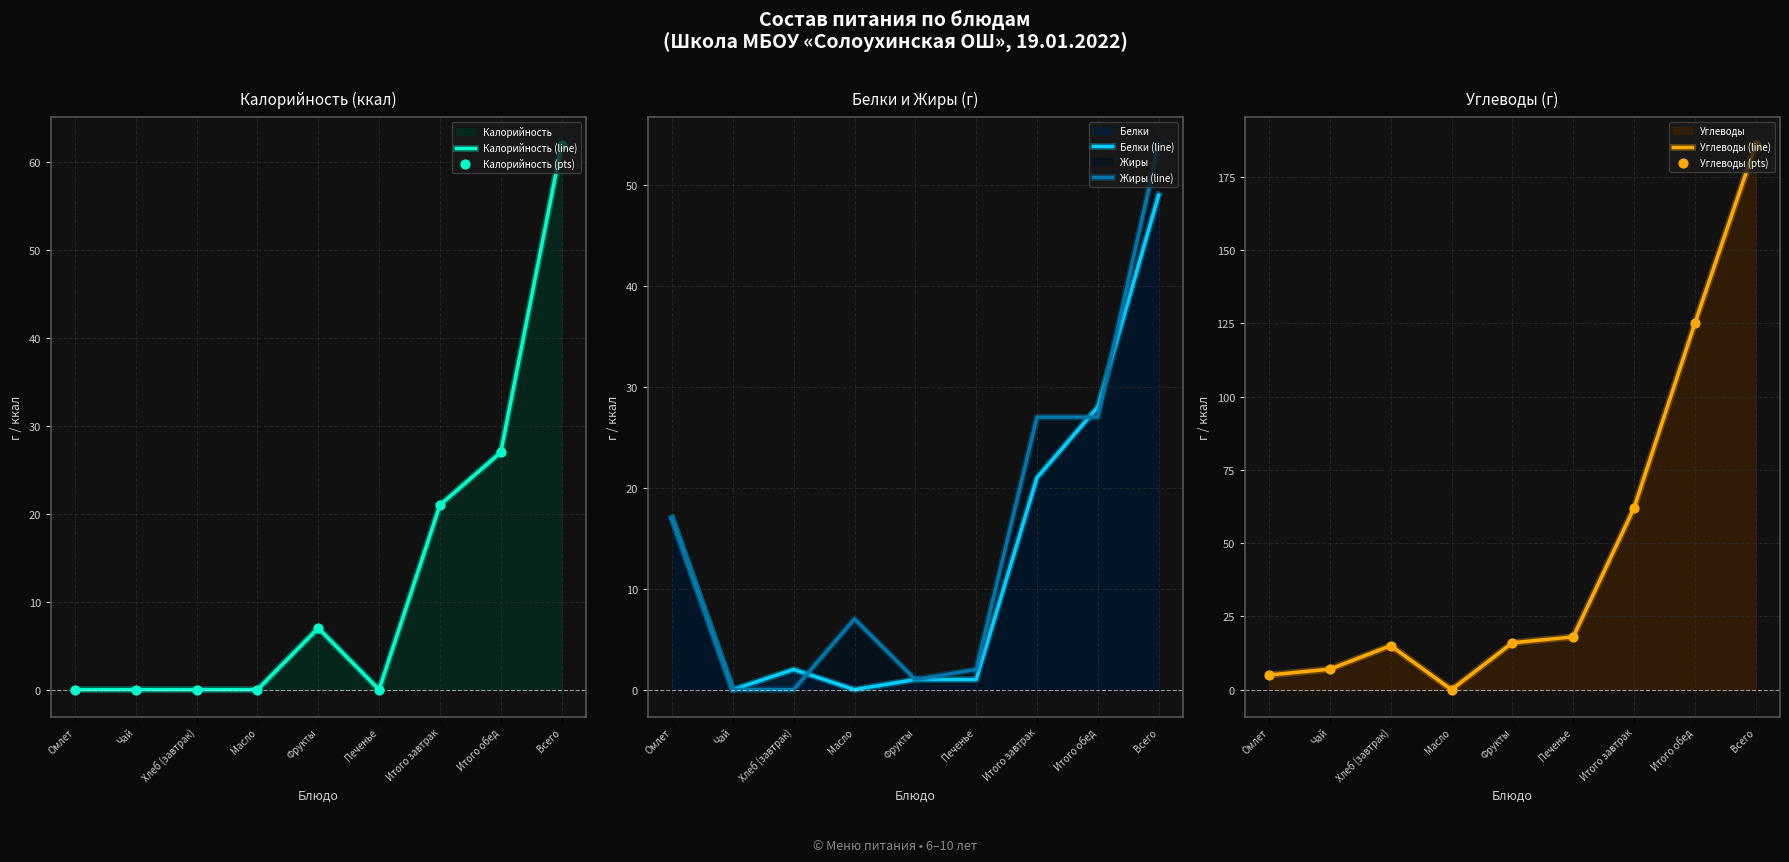

Which series contains the highest Y value?

Углеводы (line)